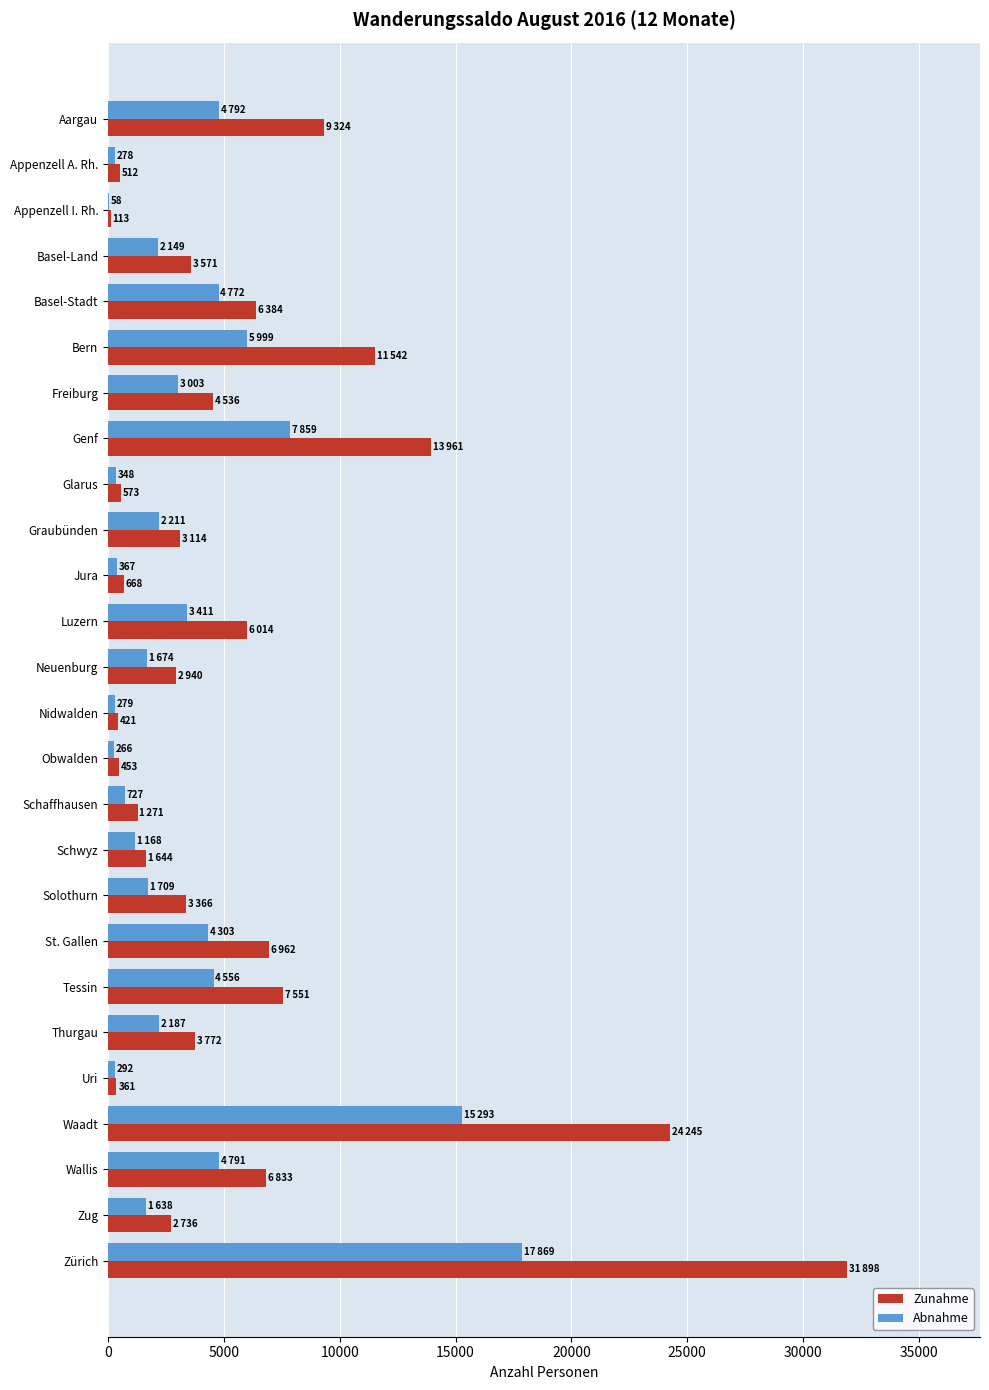

What is the greatest value displayed?

31898